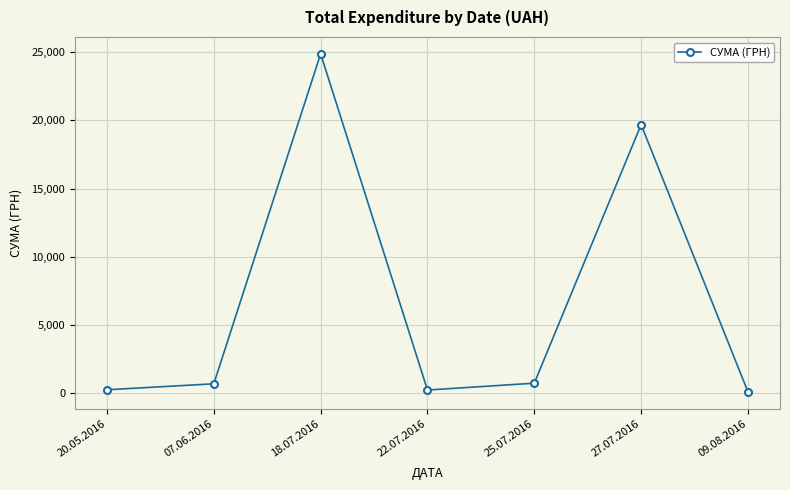

How many lines are shown in the chart?

1